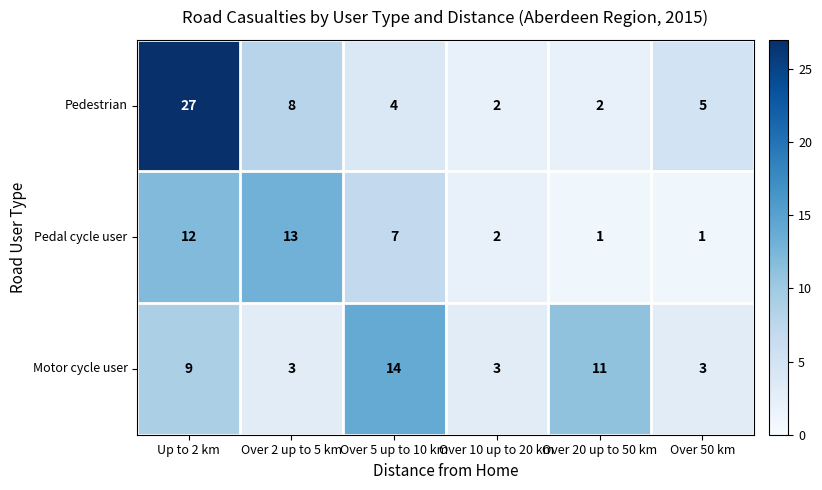

Between Over 2 up to 5 km and Over 5 up to 10 km, which series saw the biggest shift?

Motor cycle user